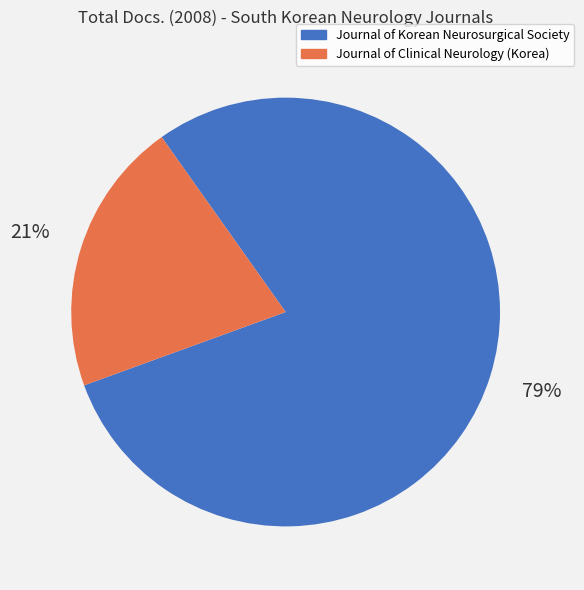

Which category has the biggest portion of the pie?

Journal of Korean Neurosurgical Society